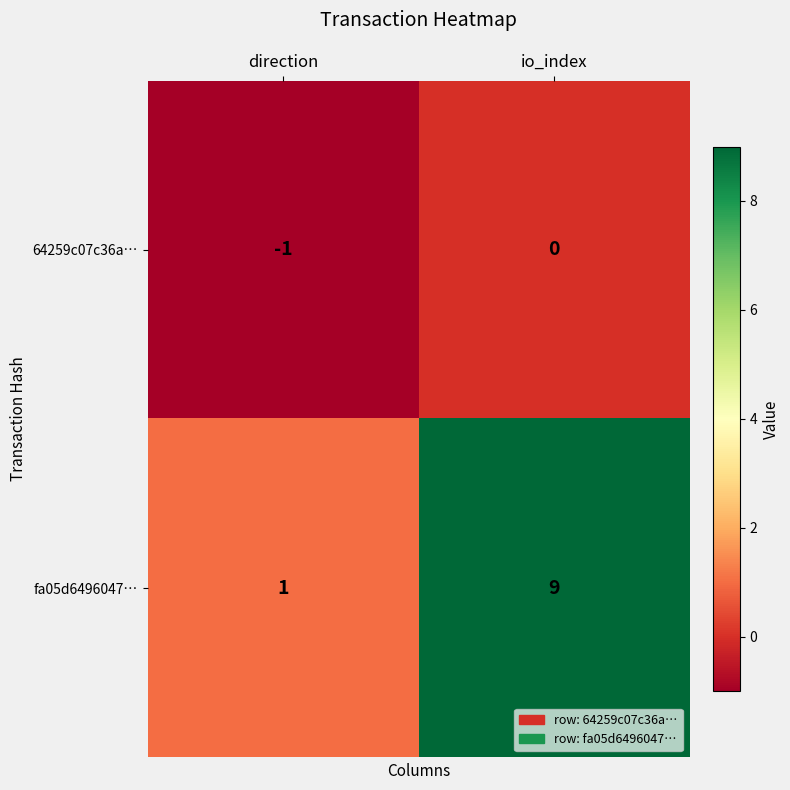

Count the number of data series in this chart.

2